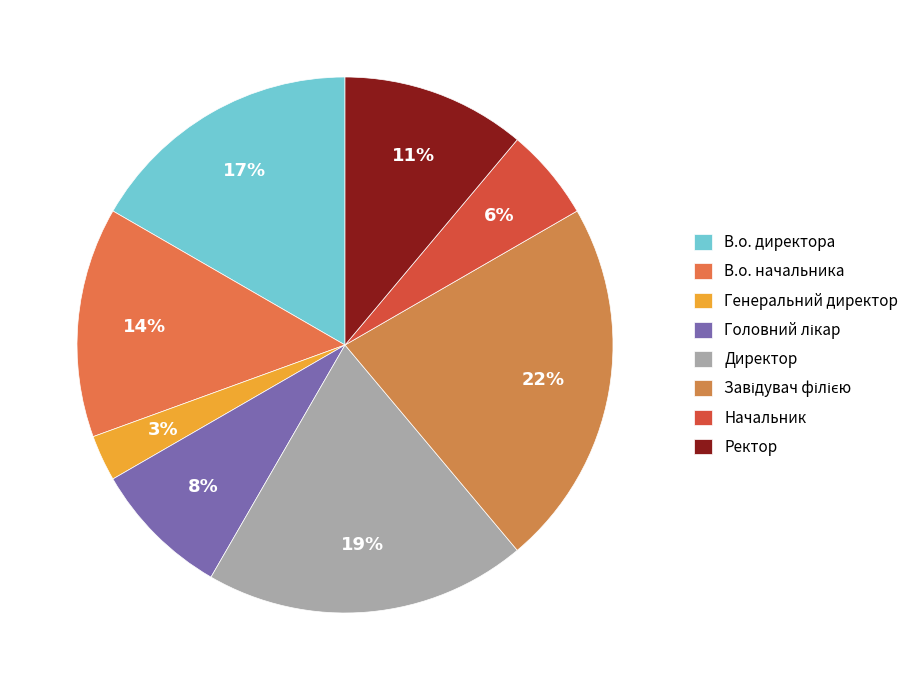

What is the total percentage of Начальник and Головний лікар?

13.9%